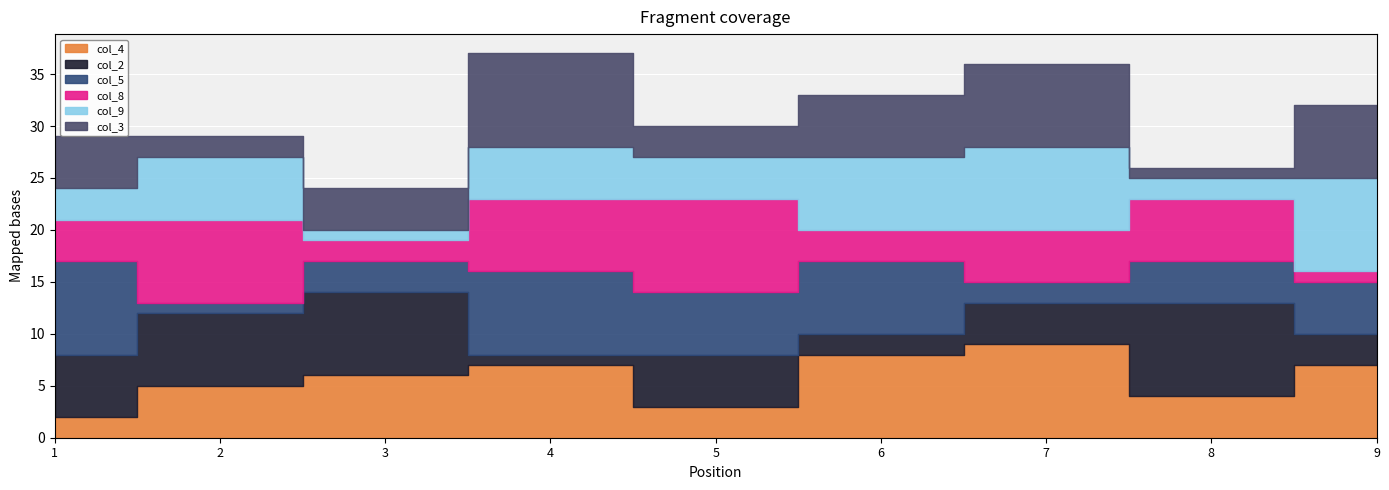

What is the maximum value for col_3?

9